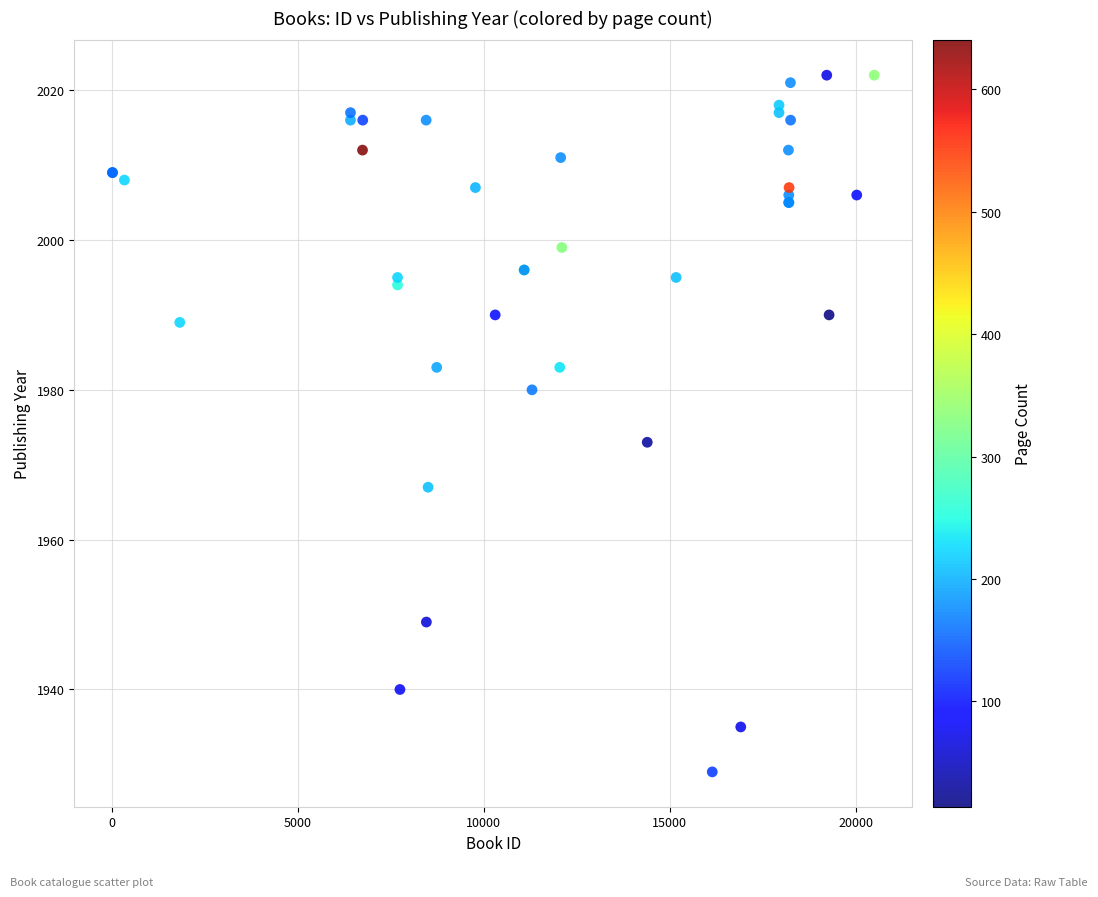

What Y value in the scatter plot is closest to 1975?

1973